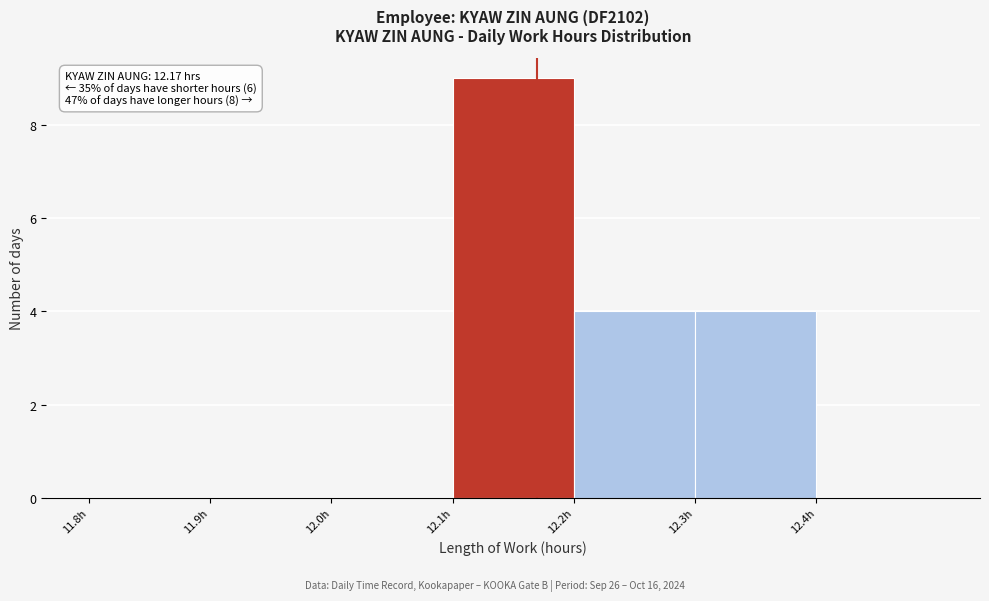

Which range on the x-axis has the tallest bar?

12.1 to 12.2